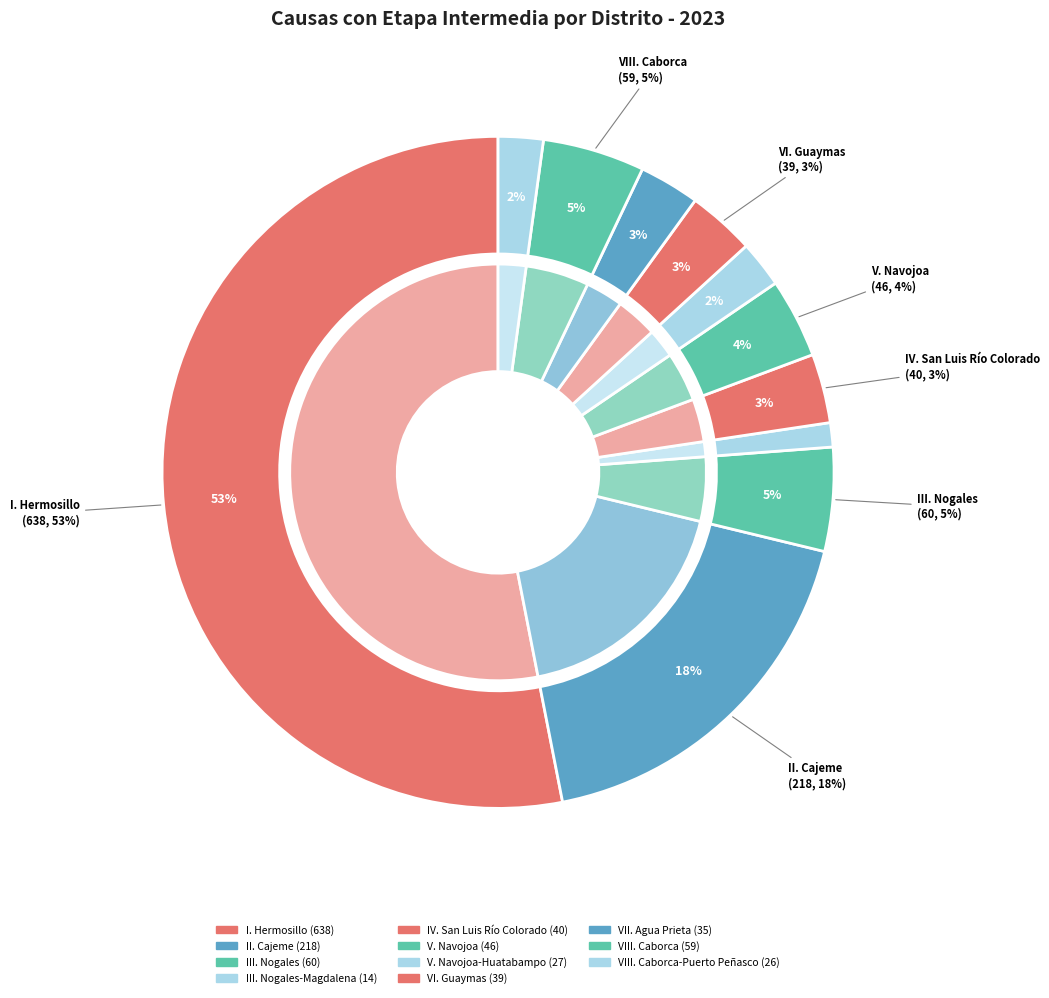

The VIII. Caborca-Puerto Peñasco slice represents 2% of the pie. True or false?

True